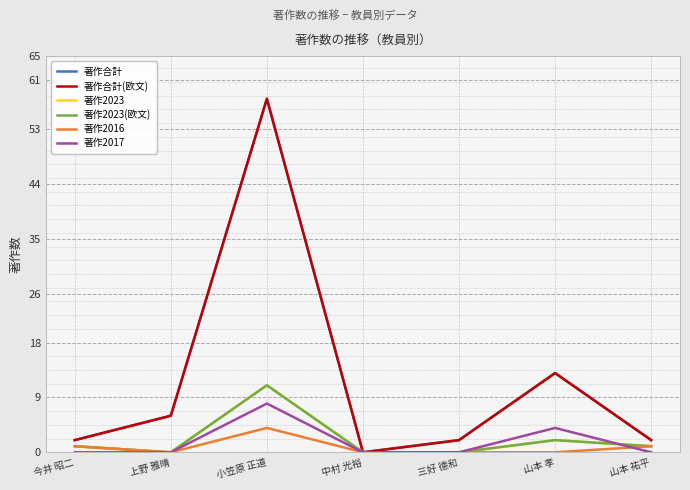

How many distinct data groups are displayed?

6